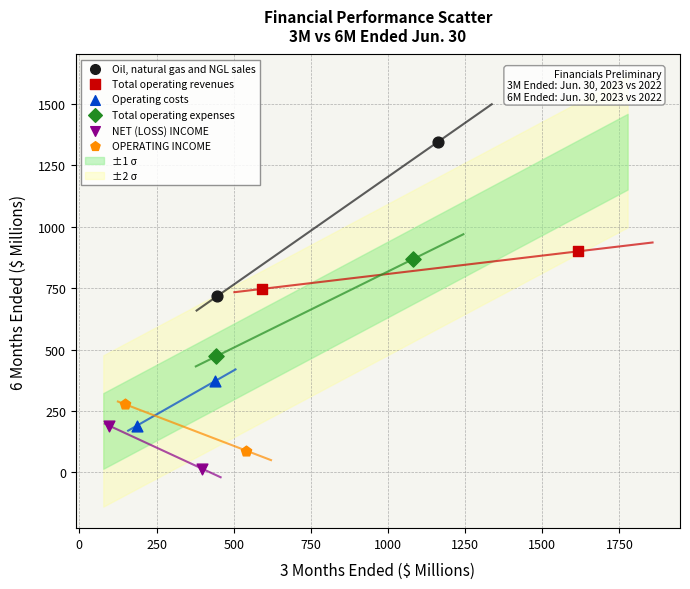

Which series contains the highest Y value?

Oil, natural gas and NGL sales